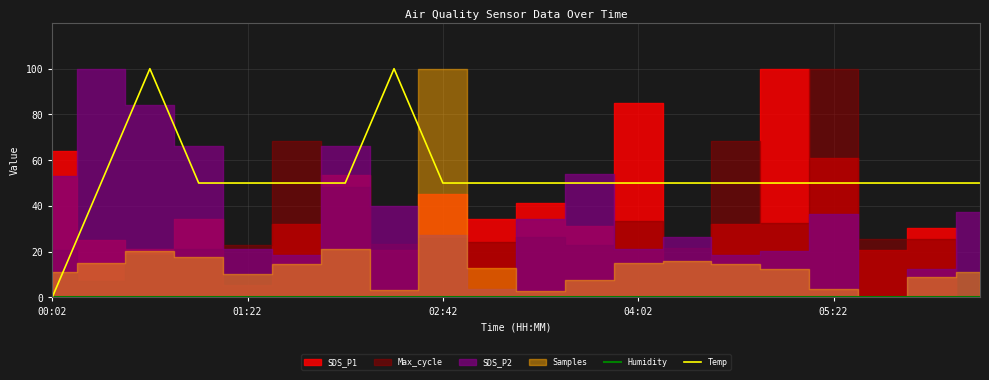

How many interior local peaks does the Temp series have?

2